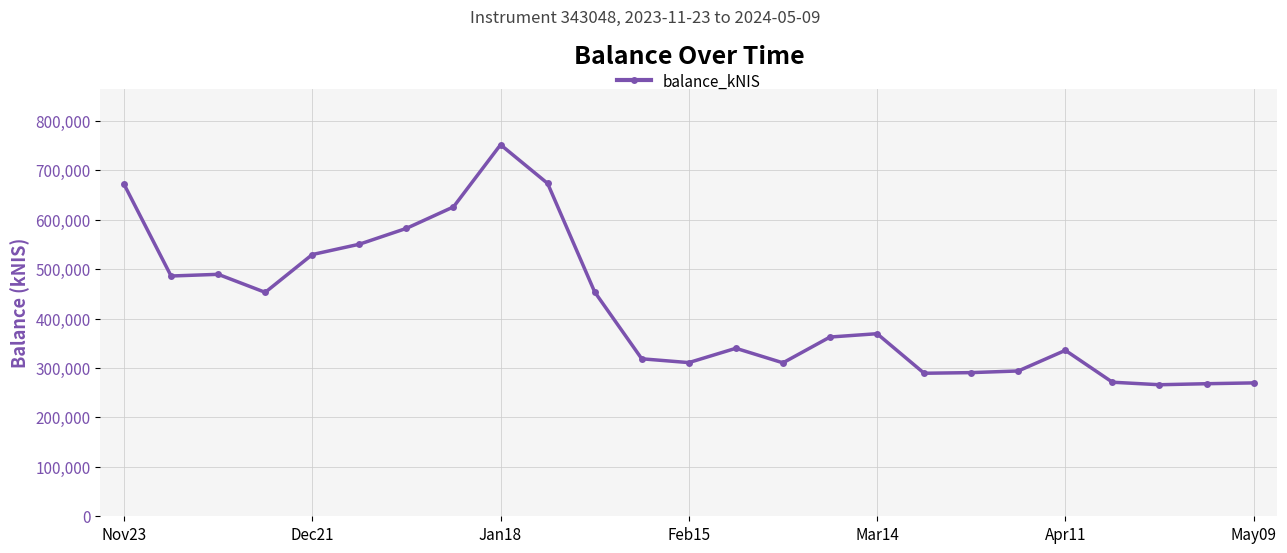

What is the greatest value displayed?

752005.0